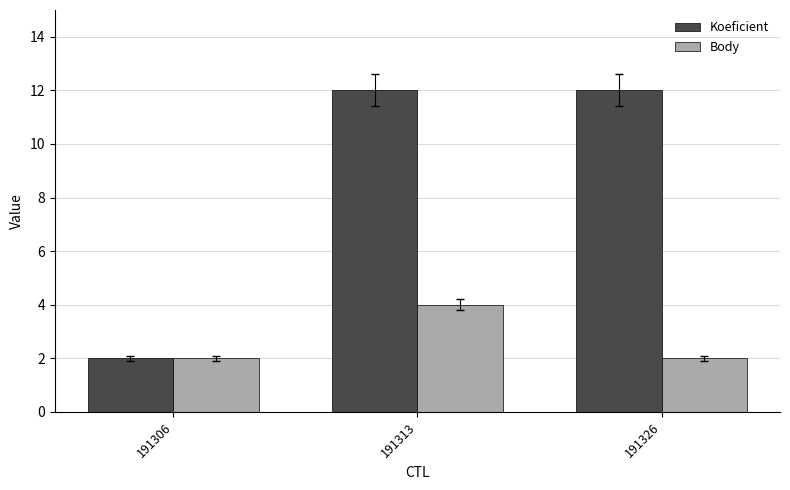

What is the lowest value of the Body series?

2